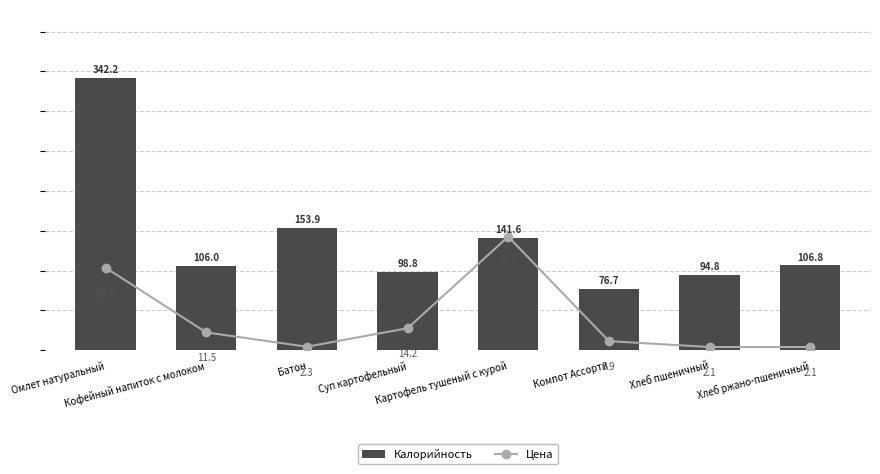

What is the label of the 3rd bar from the left?

Батон